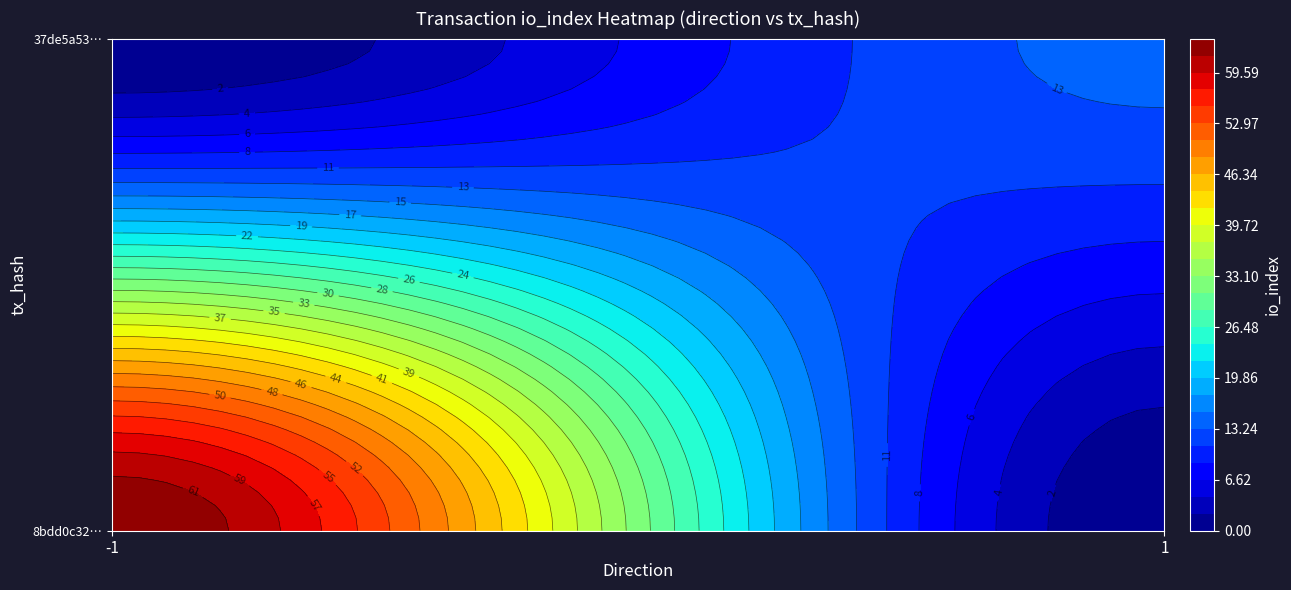

Is it true that 37de5a53e49270b6d1dcee527ee3f18a7499904 equals 14 at io_index?

True